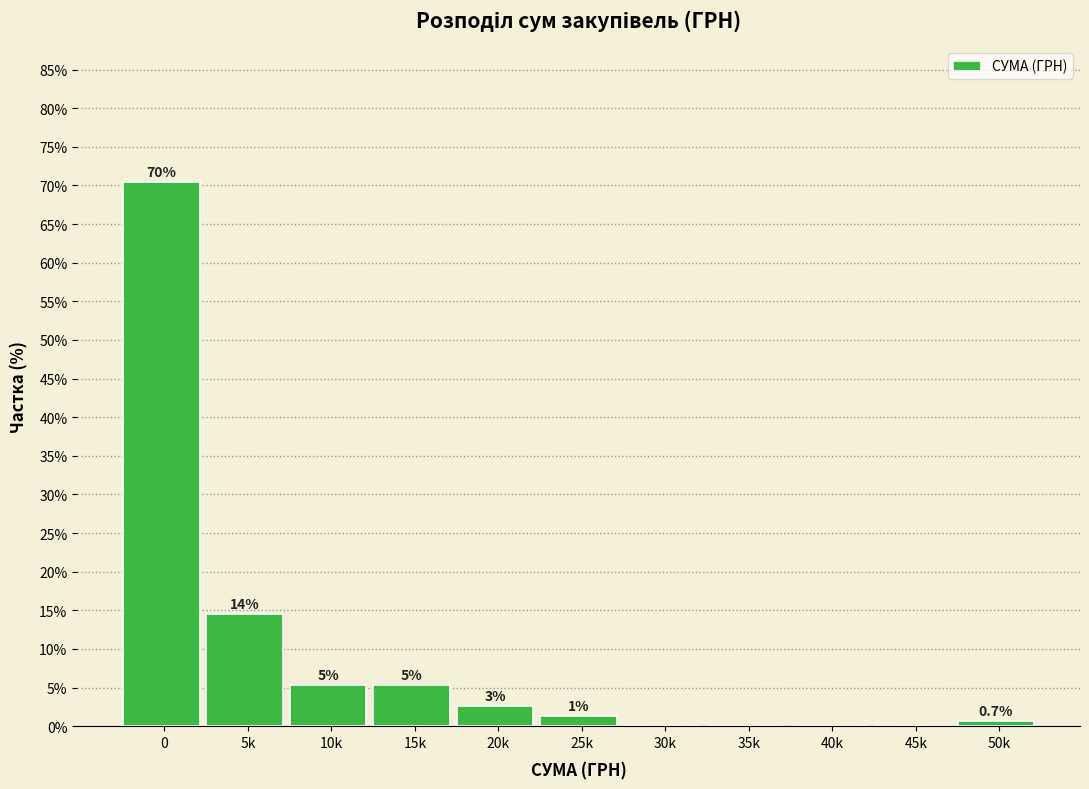

Are the bars horizontal?

No